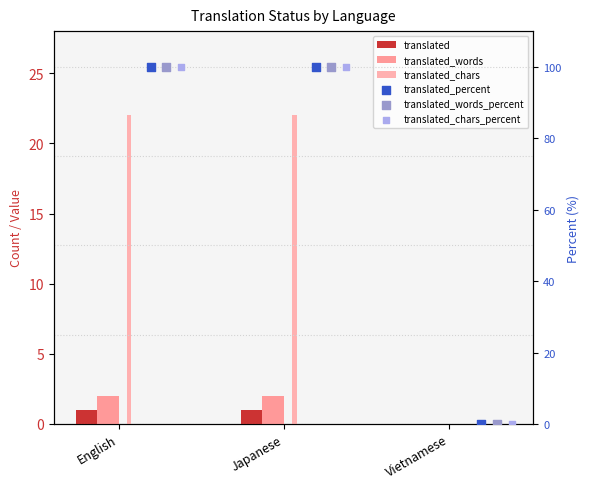

Which series contains the lowest Y value?

translated